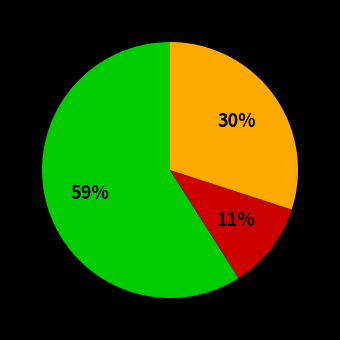

To the nearest percent, what is the difference between the largest and smallest slice percentages?

48%